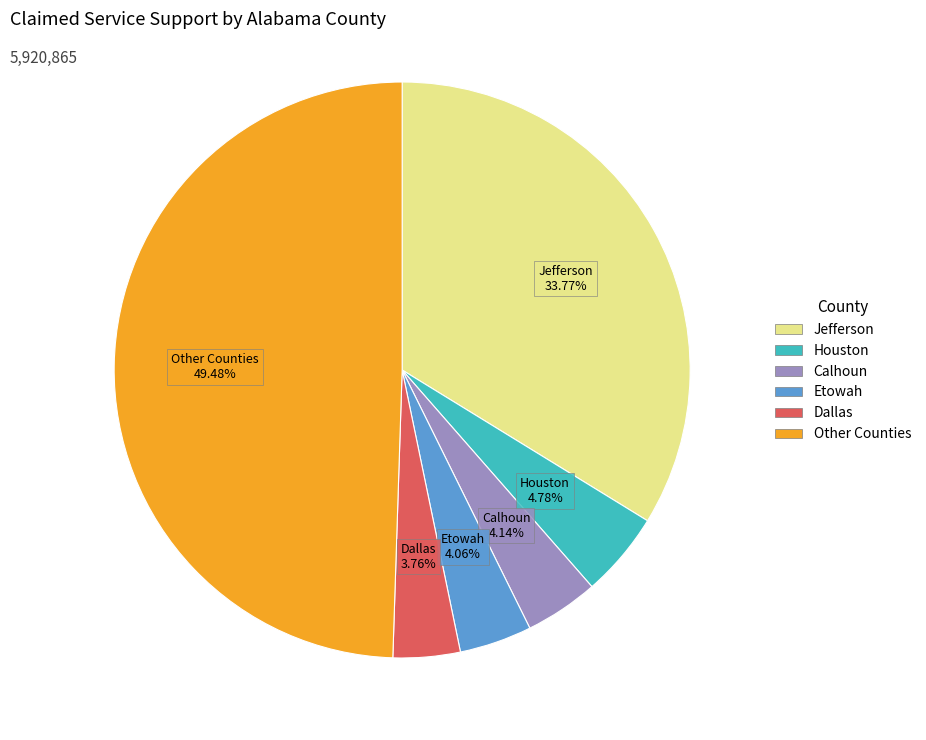

Is there any slice that represents more than half of the pie?

No